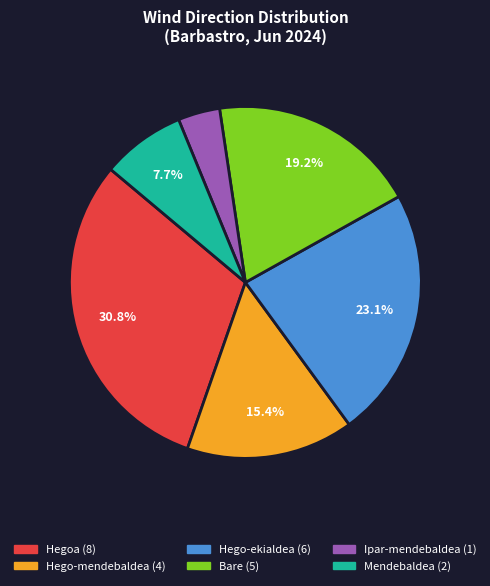

How many segments does this pie chart have?

6